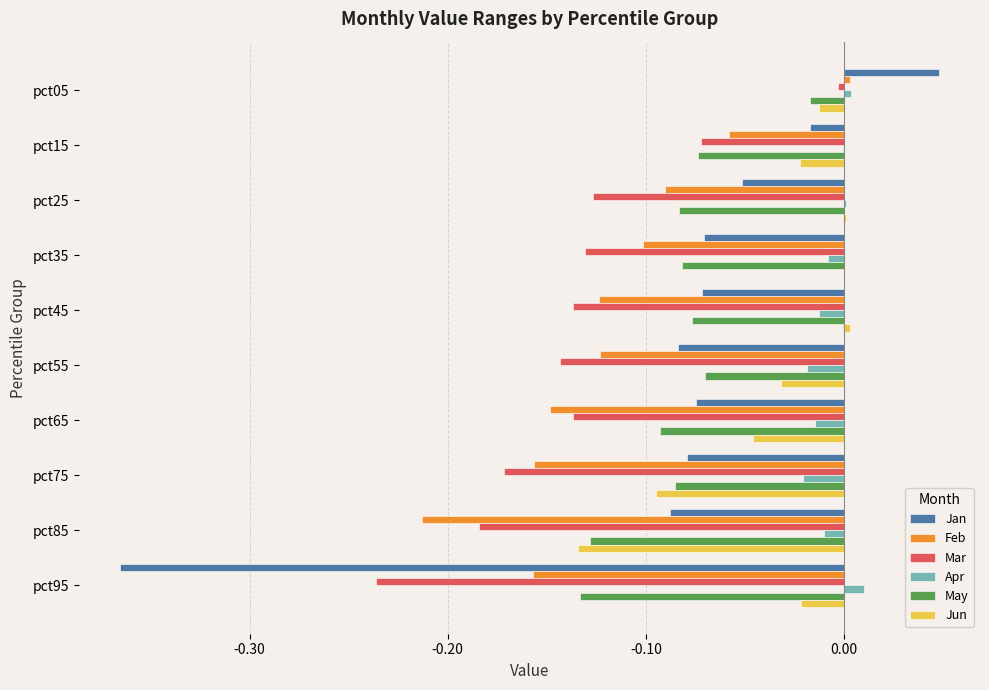

Is the value of Jan at pct75 greater than the value of Jun at pct15?

No